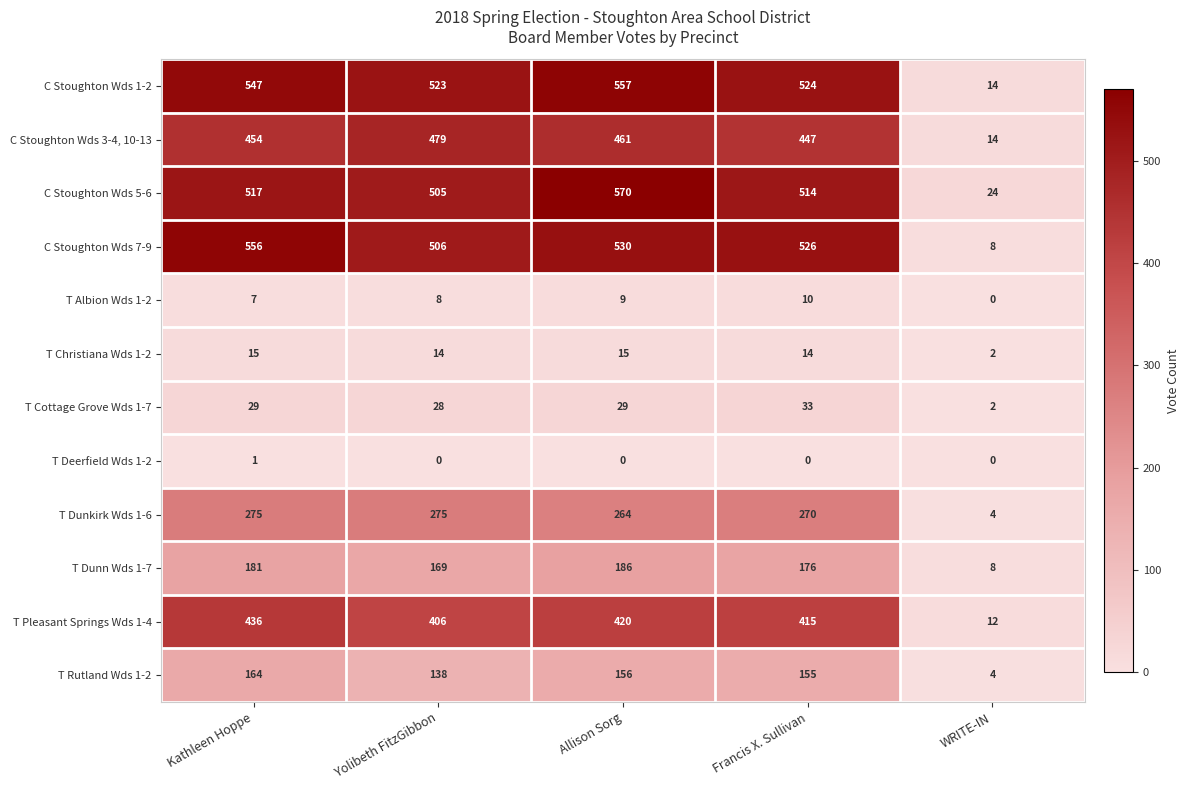

The value of T Albion Wds 1-2 at Kathleen Hoppe is 7. True or false?

True